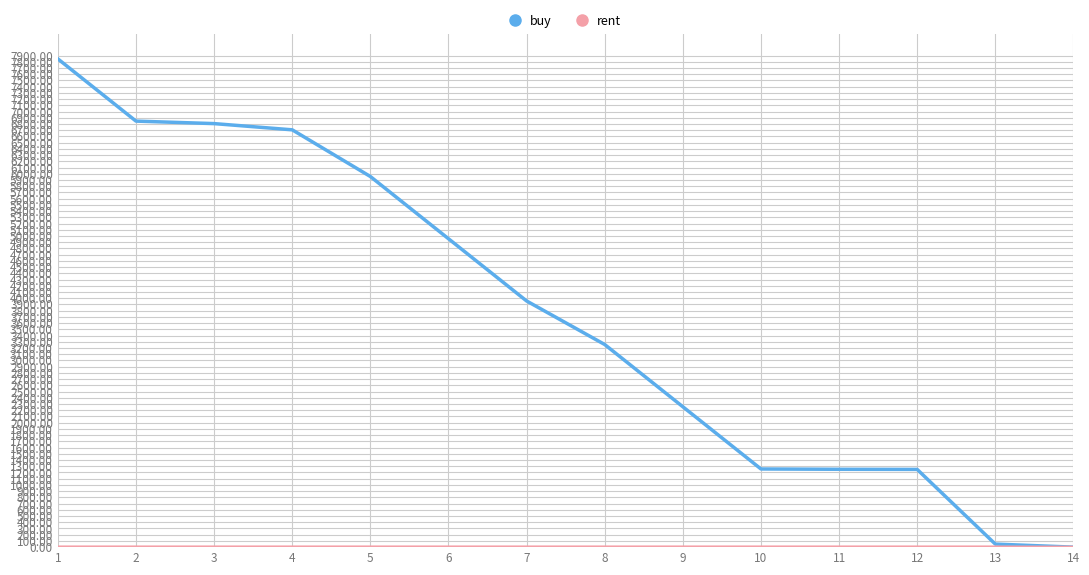

What is the greatest value displayed?

7846